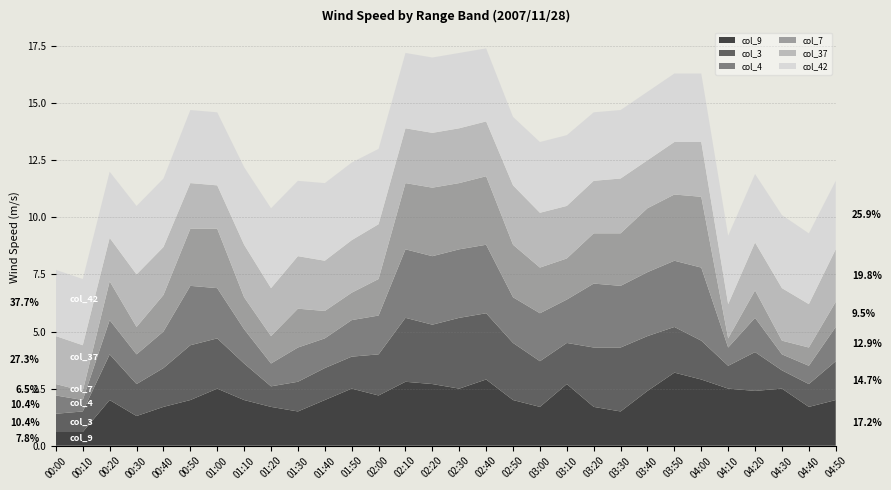

Reading right to left, list all the values displayed in this chart.

col_9: 04:50=2.0	04:40=1.7	04:30=2.5	04:20=2.4	04:10=2.5	04:00=2.9	03:50=3.2	03:40=2.4	03:30=1.5	03:20=1.7	03:10=2.7	03:00=1.7	02:50=2.0	02:40=2.9	02:30=2.5	02:20=2.7	02:10=2.8	02:00=2.2	01:50=2.5	01:40=2.0	01:30=1.5	01:20=1.7	01:10=2.0	01:00=2.5	00:50=2.0	00:40=1.7	00:30=1.3	00:20=2.0	00:10=0.6	00:00=0.6
col_3: 04:50=1.7	04:40=1.0	04:30=0.8	04:20=1.7	04:10=1.0	04:00=1.7	03:50=2.0	03:40=2.4	03:30=2.8	03:20=2.6	03:10=1.8	03:00=2.0	02:50=2.5	02:40=2.9	02:30=3.1	02:20=2.6	02:10=2.8	02:00=1.8	01:50=1.4	01:40=1.4	01:30=1.3	01:20=0.9	01:10=1.6	01:00=2.2	00:50=2.4	00:40=1.7	00:30=1.4	00:20=2.0	00:10=0.9	00:00=0.8
col_4: 04:50=1.5	04:40=0.8	04:30=0.7	04:20=1.5	04:10=0.8	04:00=3.2	03:50=2.9	03:40=2.8	03:30=2.7	03:20=2.8	03:10=1.9	03:00=2.1	02:50=2.0	02:40=3.0	02:30=3.0	02:20=3.0	02:10=3.0	02:00=1.7	01:50=1.6	01:40=1.3	01:30=1.5	01:20=1.0	01:10=1.5	01:00=2.2	00:50=2.6	00:40=1.6	00:30=1.3	00:20=1.5	00:10=0.5	00:00=0.8
col_7: 04:50=1.1	04:40=0.8	04:30=0.6	04:20=1.2	04:10=0.4	04:00=3.1	03:50=2.9	03:40=2.8	03:30=2.3	03:20=2.2	03:10=1.8	03:00=2.0	02:50=2.3	02:40=3.0	02:30=2.9	02:20=3.0	02:10=2.9	02:00=1.6	01:50=1.2	01:40=1.2	01:30=1.7	01:20=1.2	01:10=1.4	01:00=2.6	00:50=2.5	00:40=1.6	00:30=1.2	00:20=1.7	00:10=0.4	00:00=0.5
col_37: 04:50=2.3	04:40=1.9	04:30=2.3	04:20=2.1	04:10=1.5	04:00=2.4	03:50=2.3	03:40=2.1	03:30=2.4	03:20=2.3	03:10=2.3	03:00=2.4	02:50=2.6	02:40=2.4	02:30=2.4	02:20=2.4	02:10=2.4	02:00=2.4	01:50=2.3	01:40=2.2	01:30=2.3	01:20=2.1	01:10=2.3	01:00=1.9	00:50=2.0	00:40=2.1	00:30=2.3	00:20=1.9	00:10=2.0	00:00=2.1
col_42: 04:50=3.0	04:40=3.1	04:30=3.2	04:20=3.0	04:10=3.0	04:00=3.0	03:50=3.0	03:40=3.0	03:30=3.0	03:20=3.0	03:10=3.1	03:00=3.1	02:50=3.0	02:40=3.2	02:30=3.3	02:20=3.3	02:10=3.3	02:00=3.3	01:50=3.4	01:40=3.4	01:30=3.3	01:20=3.5	01:10=3.4	01:00=3.2	00:50=3.2	00:40=3.0	00:30=3.0	00:20=2.9	00:10=2.9	00:00=2.9